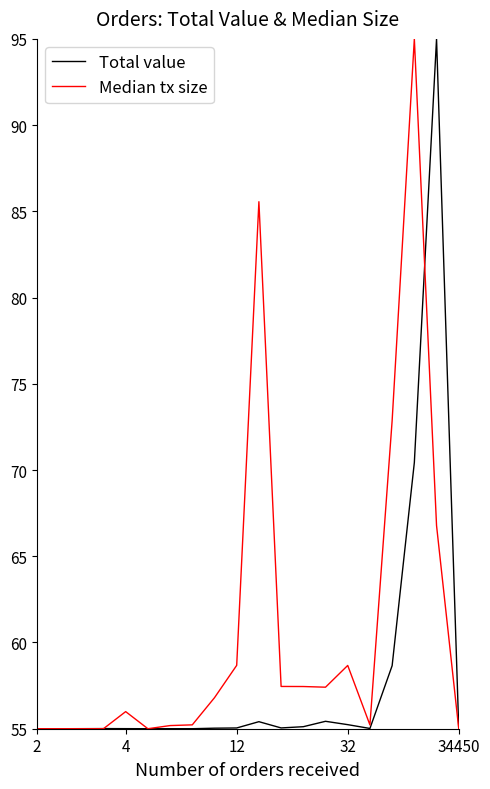

What is the maximum value shown in the chart?

95.0